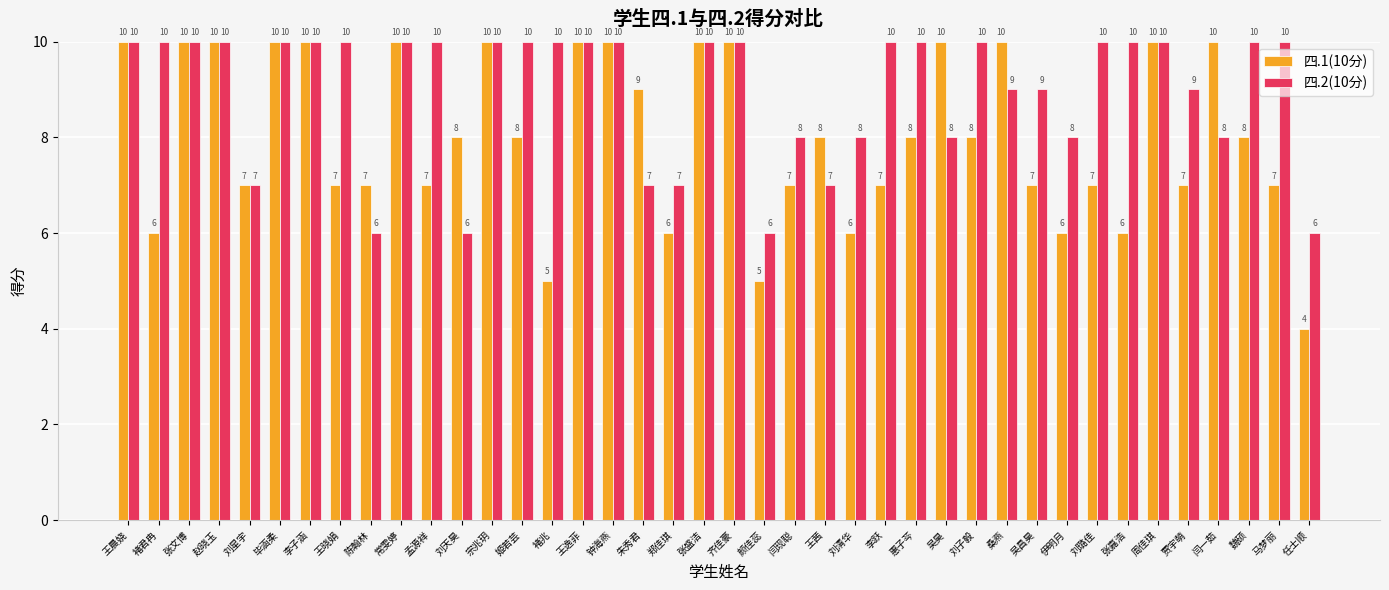

The value of 四.2(10分) at 张盛洁 is 4. True or false?

False